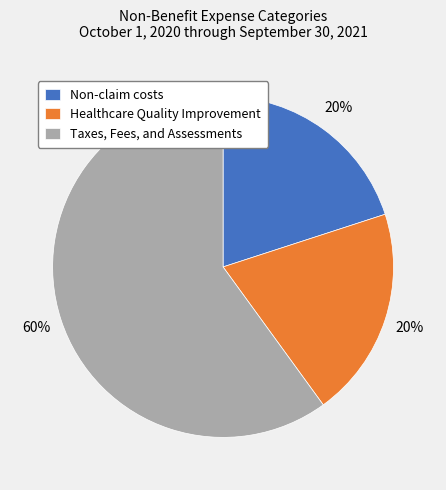

To the nearest percent, what percentage of the pie is Healthcare Quality Improvement?

20%